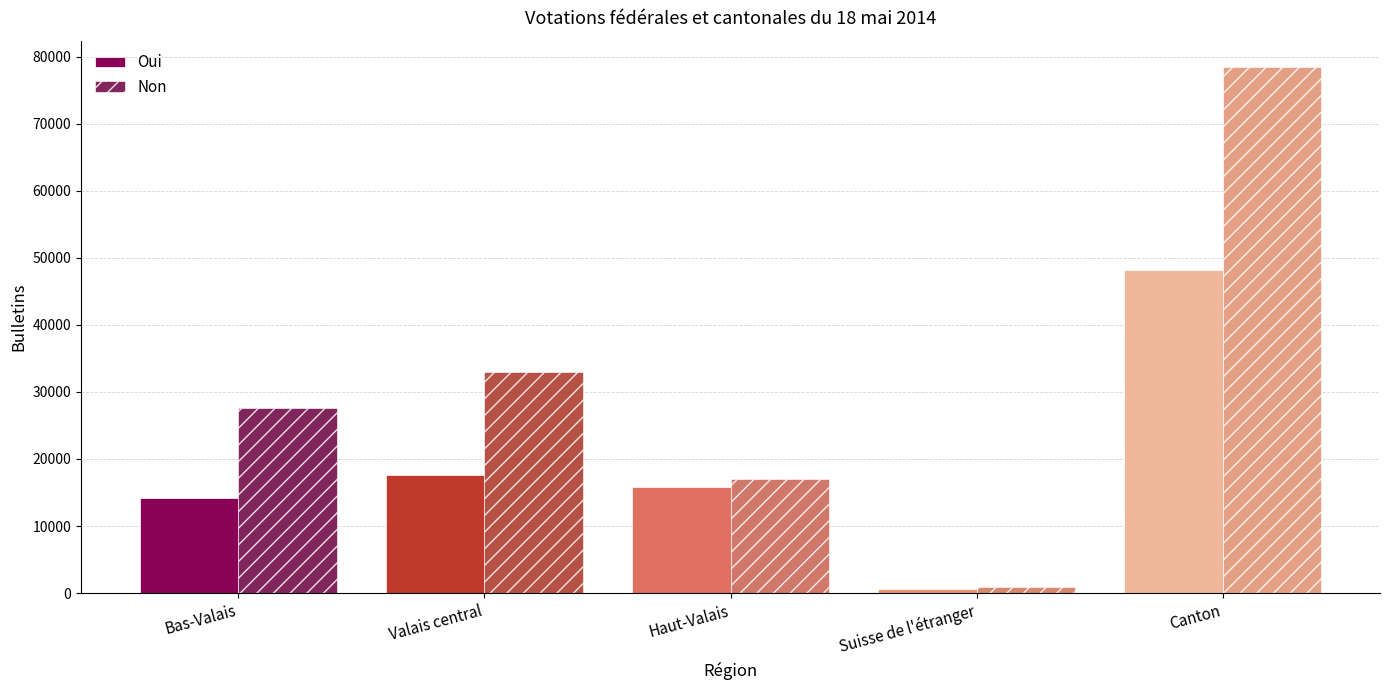

What is the spread (max minus min) of values at Suisse de l'étranger?

276